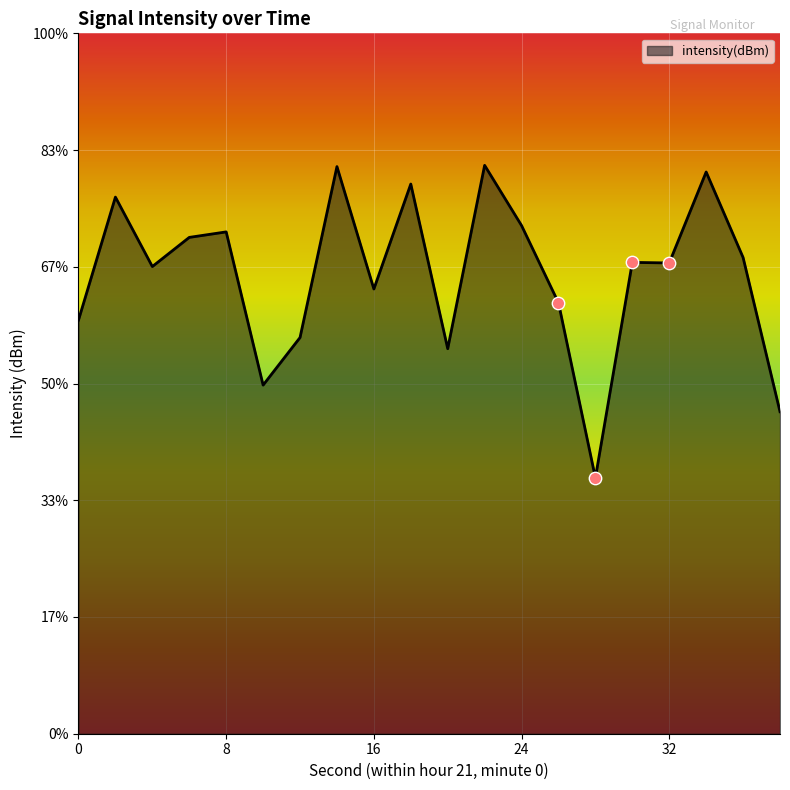

What is the change in value from 18 to 20?

-7.1